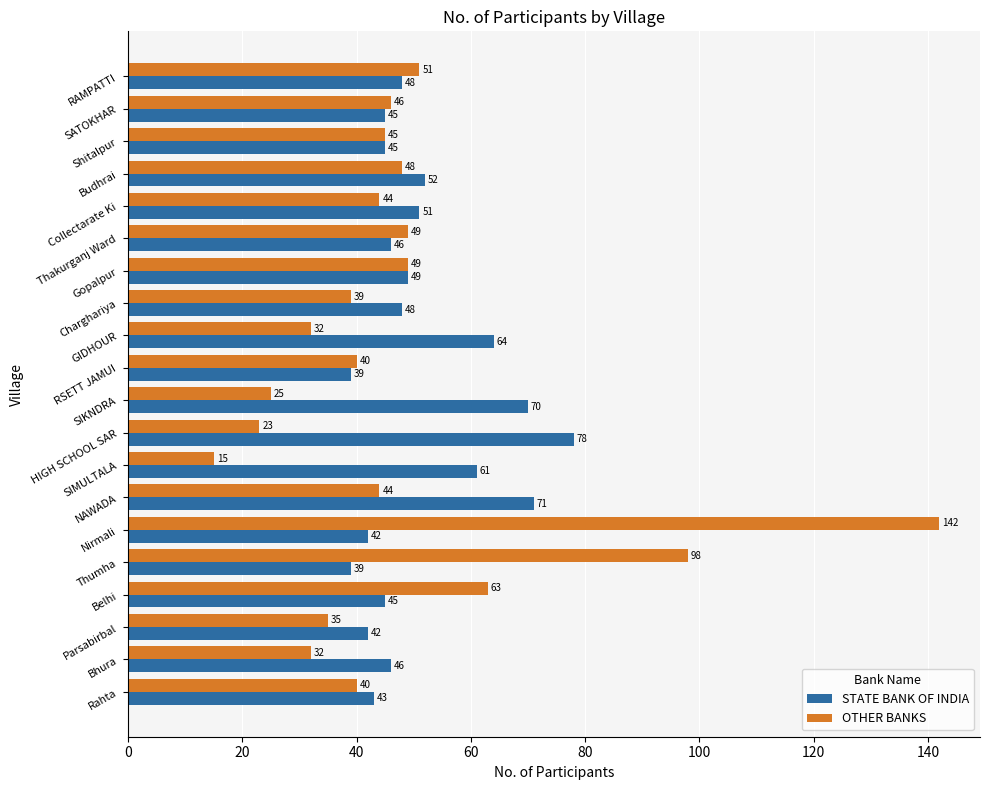

What is the difference between the maximum and minimum values in the STATE BANK OF INDIA series?

39